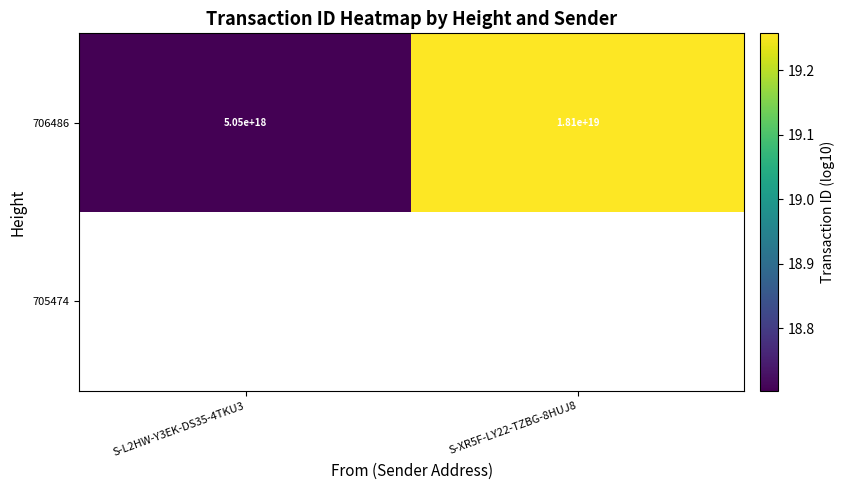

How many values in the 706486 series exceed 19?

1